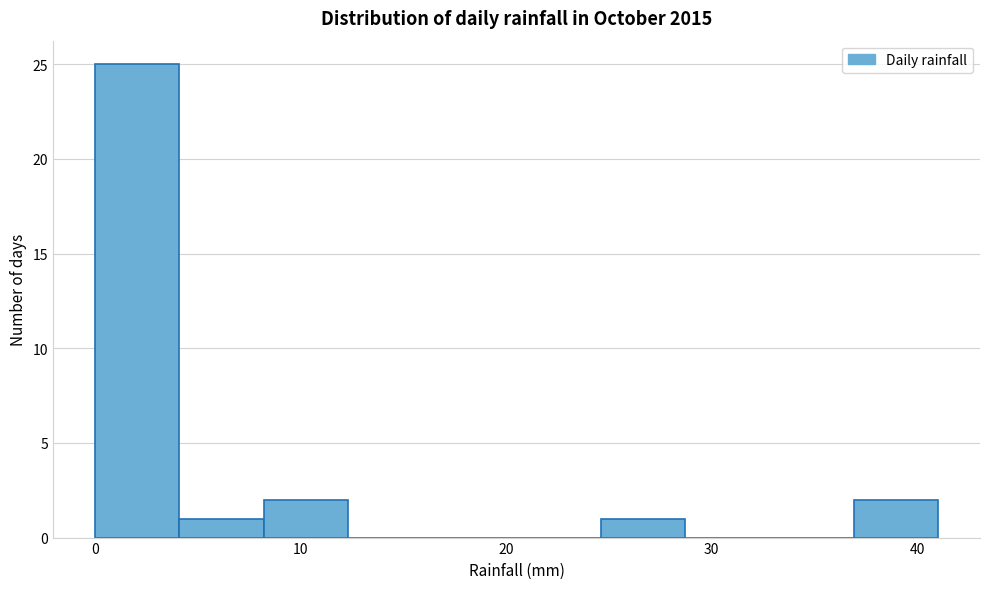

Over which range of the x-axis is the bar tallest?

0.0 to 4.1